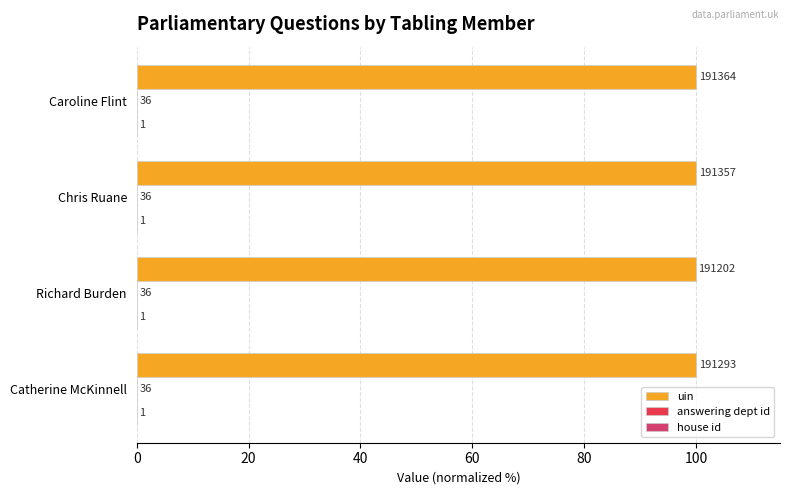

Which series has the widest spread of values?

uin